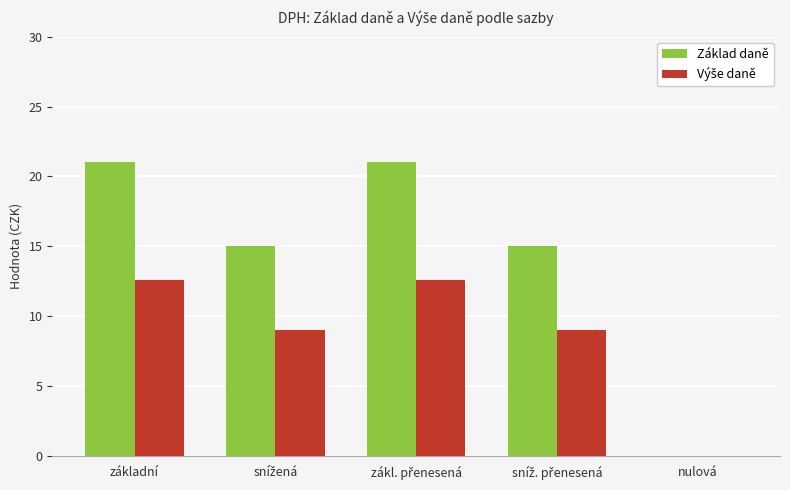

Between základní and nulová, which series saw the biggest shift?

Základ daně